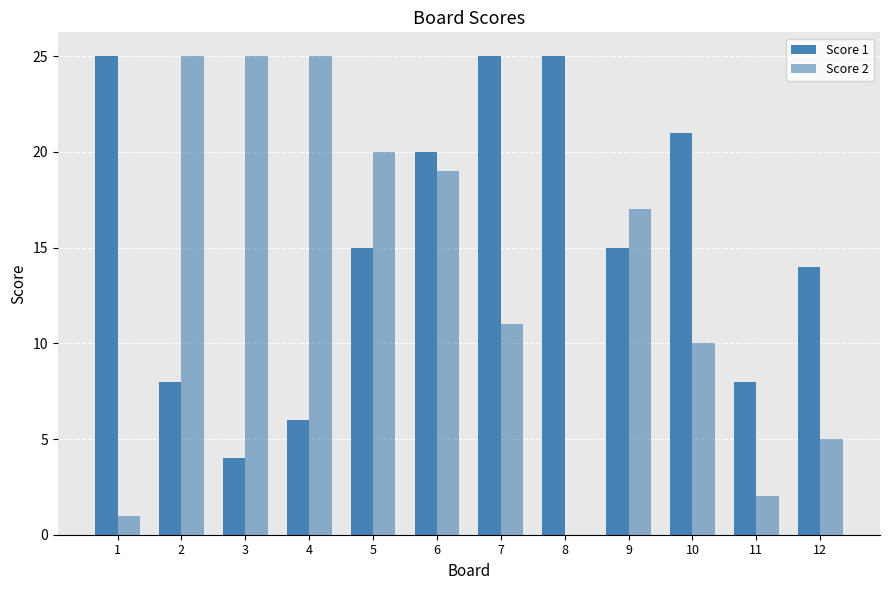

What is the value of the Score 2 bar at the 6th from the left?

19